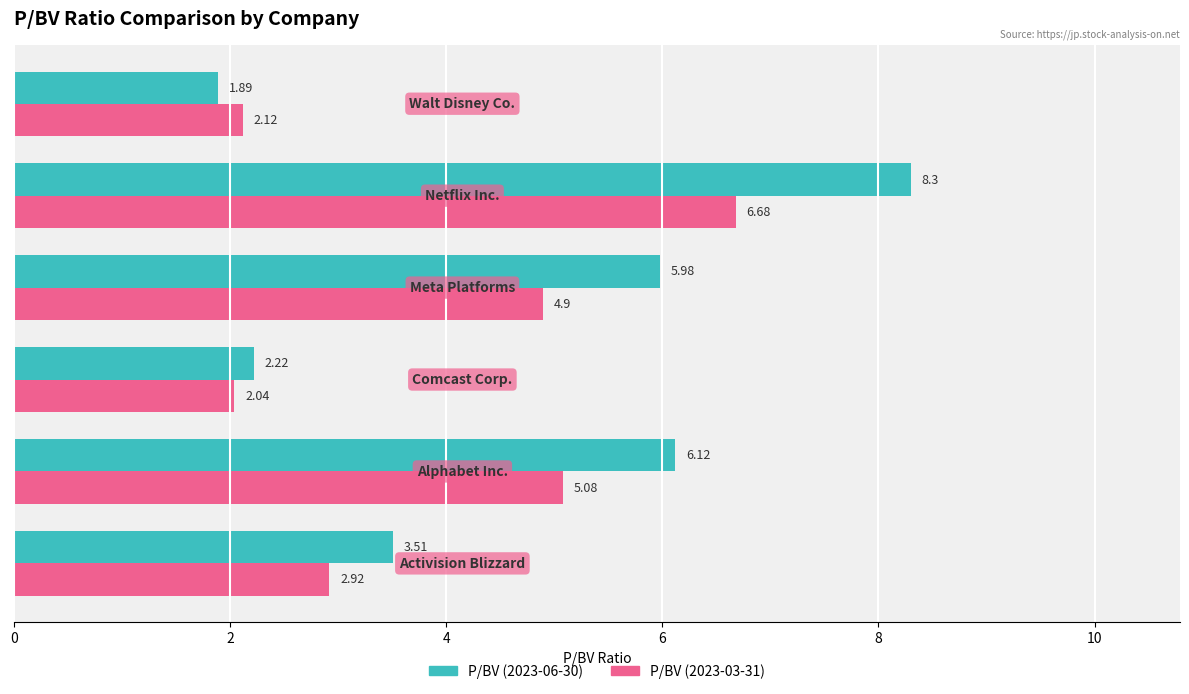

Rank the series by their maximum value, from lowest to highest.

P/BV (2023-03-31), P/BV (2023-06-30)